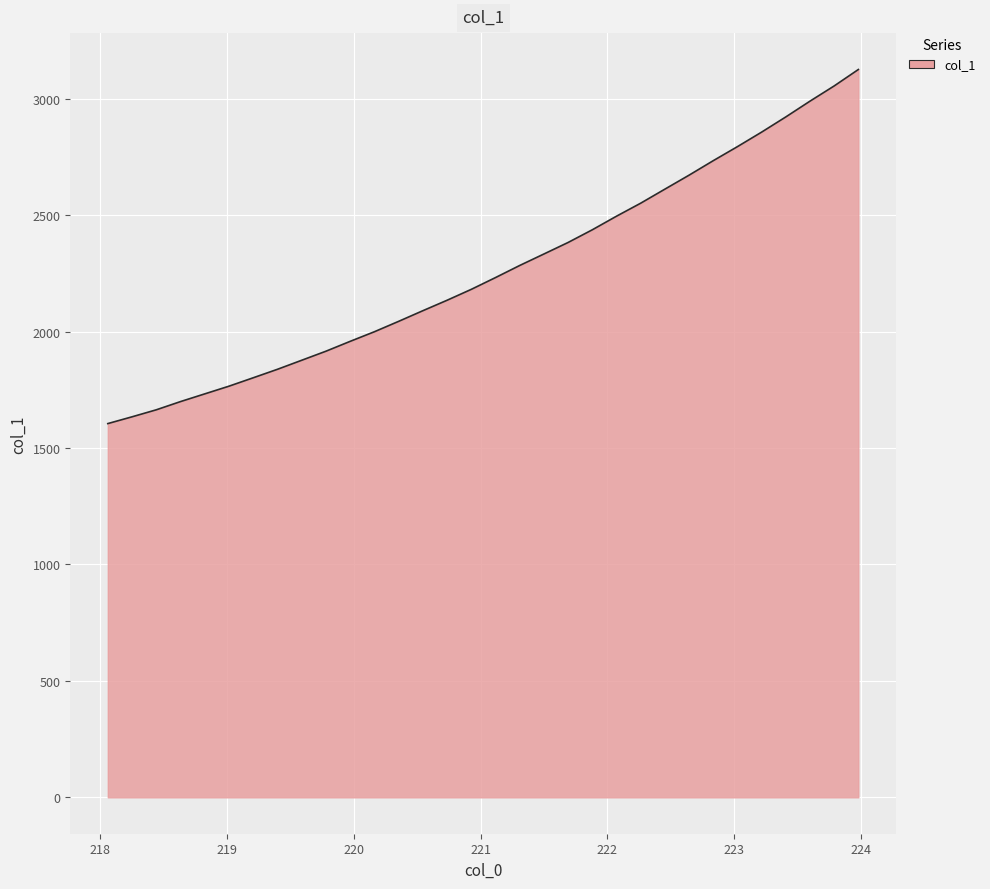

What is the smallest value displayed?

1604.9